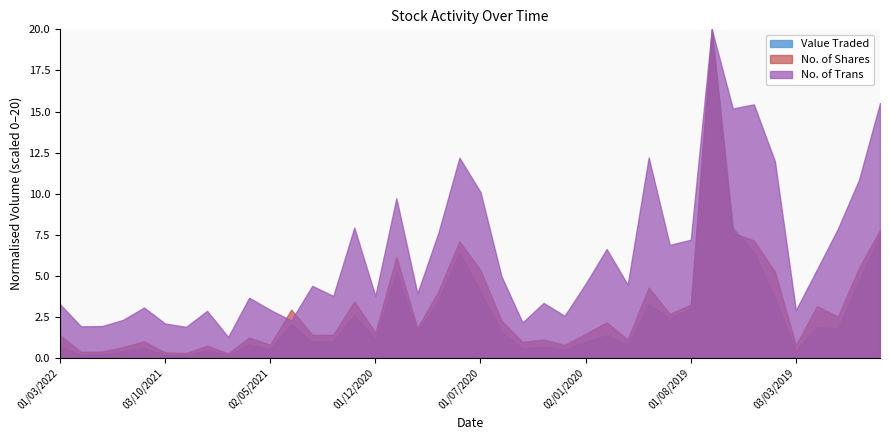

The No. of Shares series shows 0.8 at 02/05/2021. True or false?

True